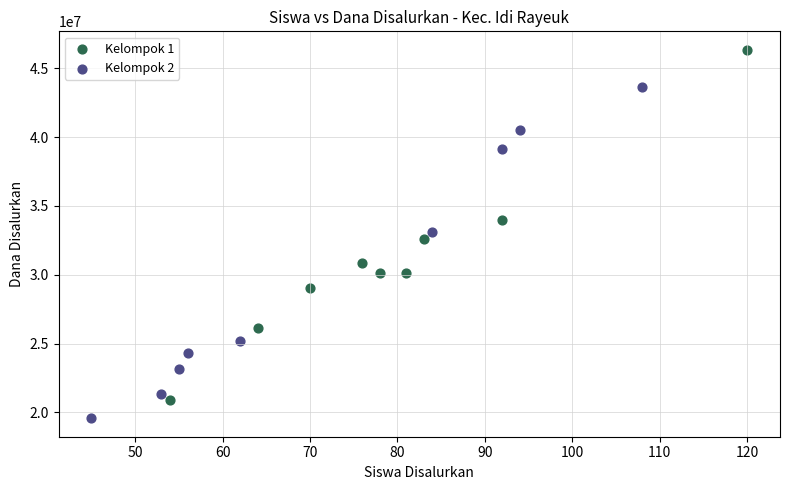

Which series reaches the maximum Y coordinate?

Kelompok 1